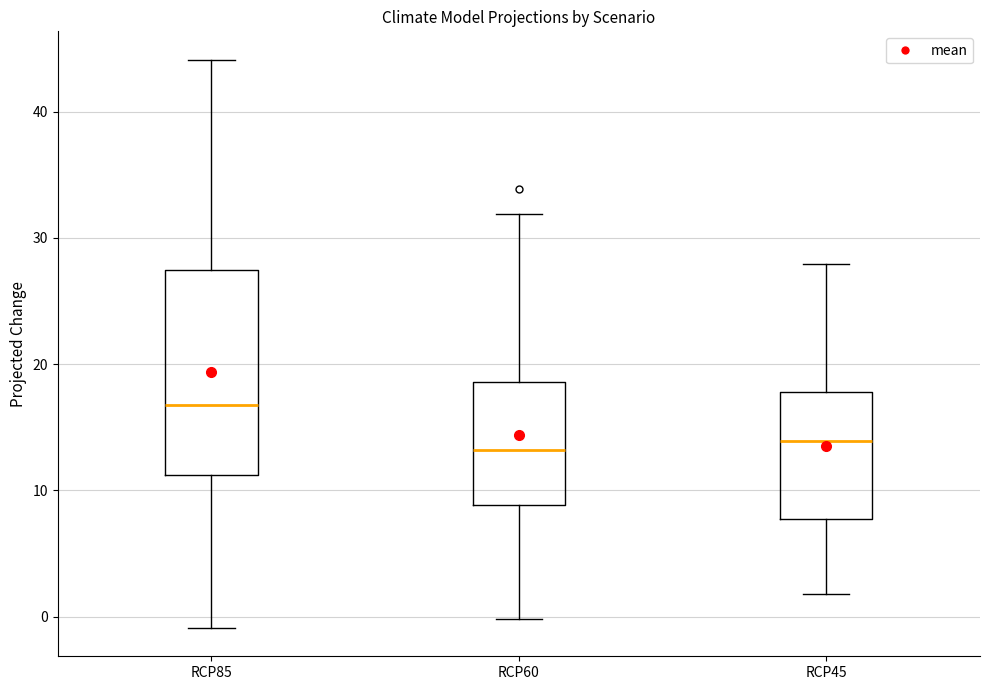

Reading left to right, read every box against the y-axis: the position of its median line, the range the box covers, and the ends of its whiskers. The values are not printed on the chart, so give them approximately, as read against the axis.

RCP85: median 17, box 11 to 27, whiskers -1 to 44
RCP60: median 13, box 9 to 19, whiskers 0 to 32
RCP45: median 14, box 8 to 18, whiskers 2 to 28